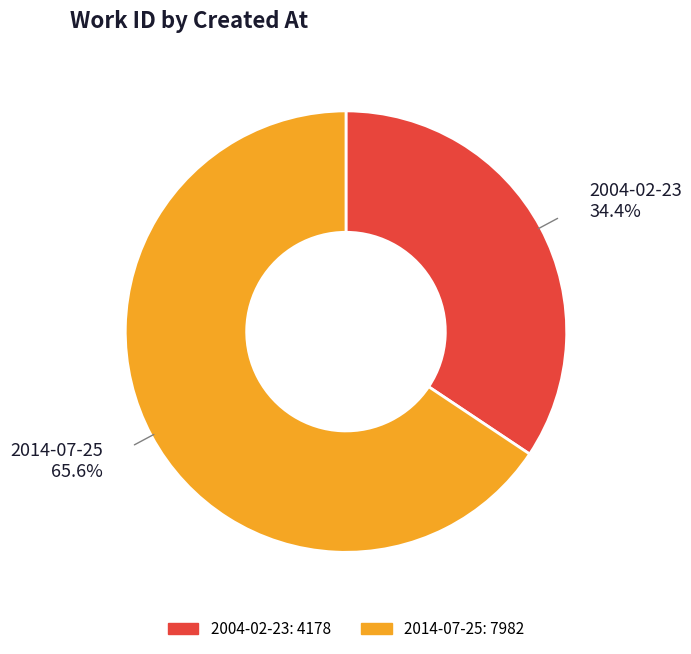

How many segments does this pie chart have?

2